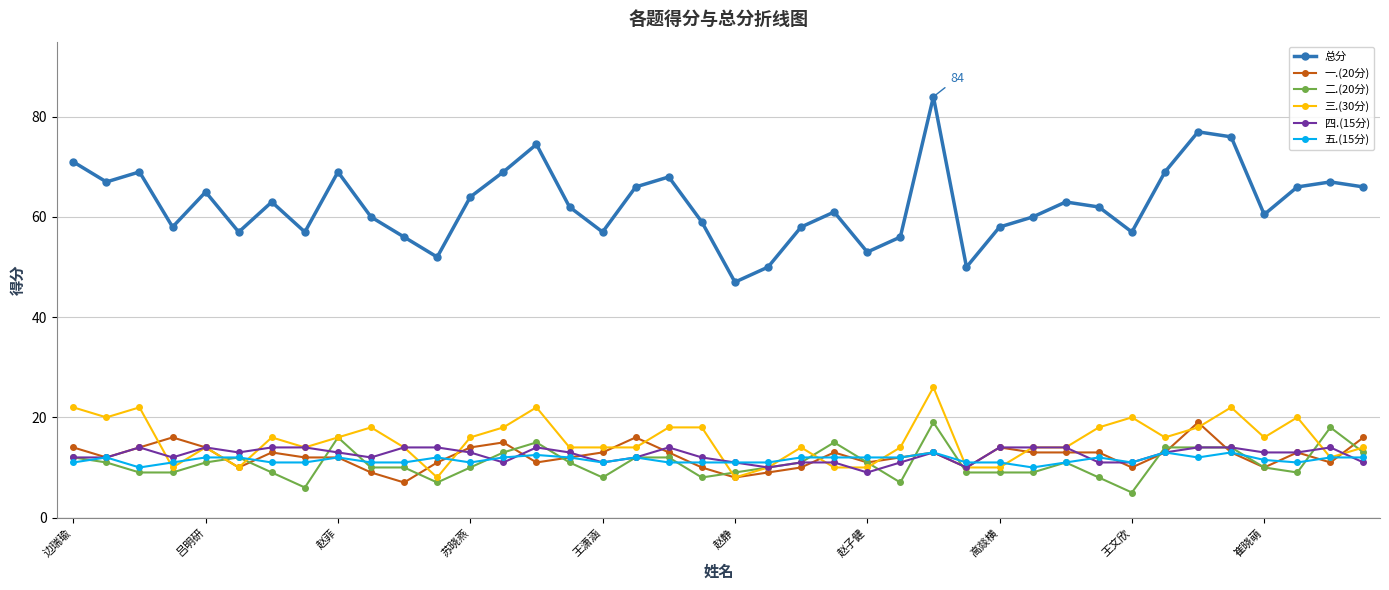

What is the value of the 二.(20分) point at the 32nd from the left?

8.0